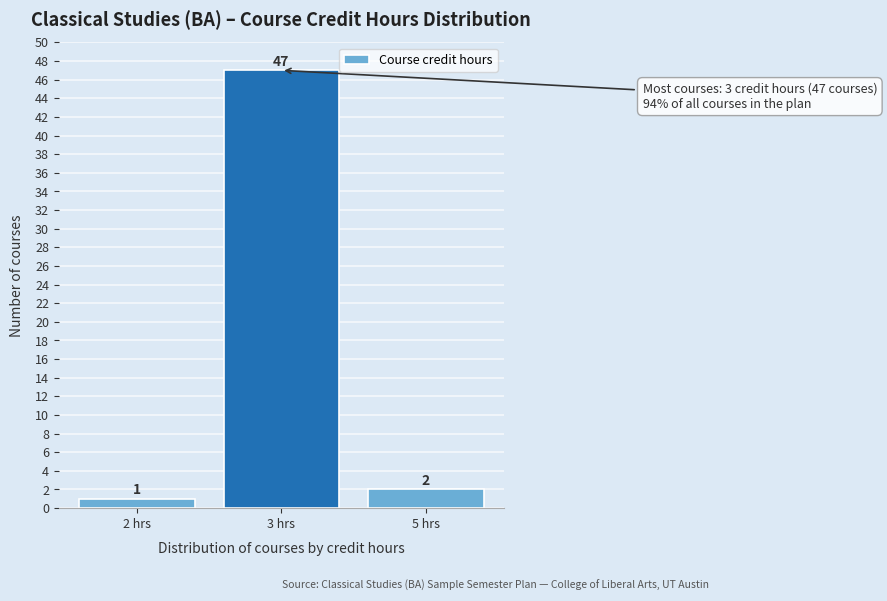

Reading right to left, list all the values displayed in this chart.

2	47	1